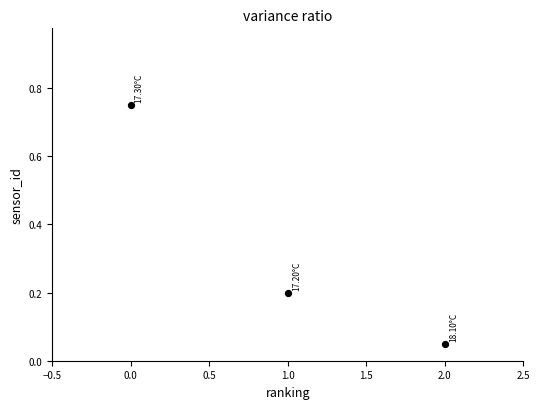

What is the average Y value?

0.3